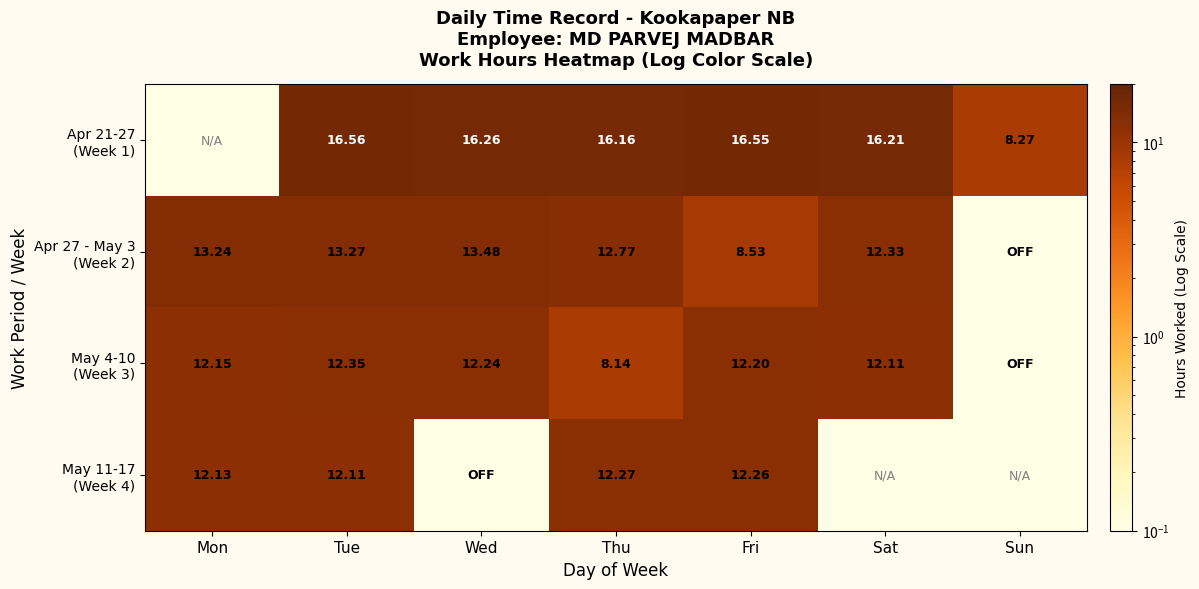

Which series has the largest total across all categories?

Apr 21-27 (Week 1)